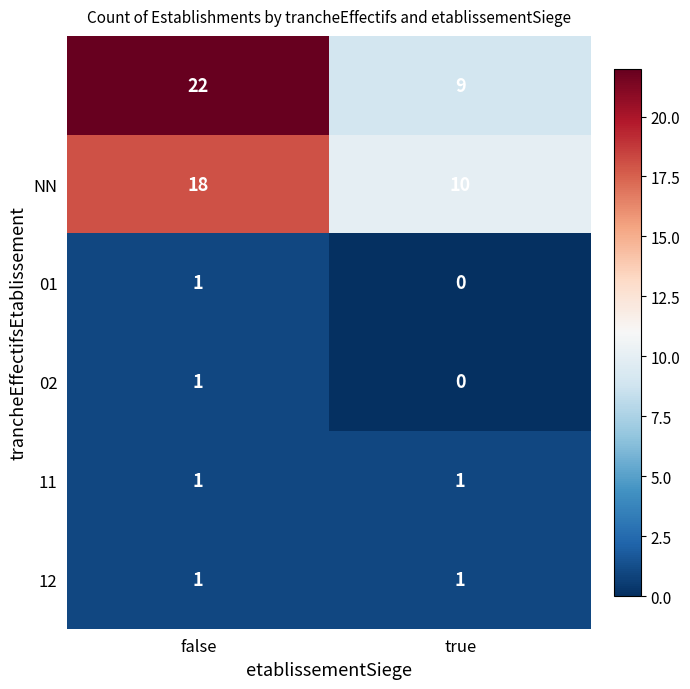

At which category does the chart reach its minimum across all series?

true